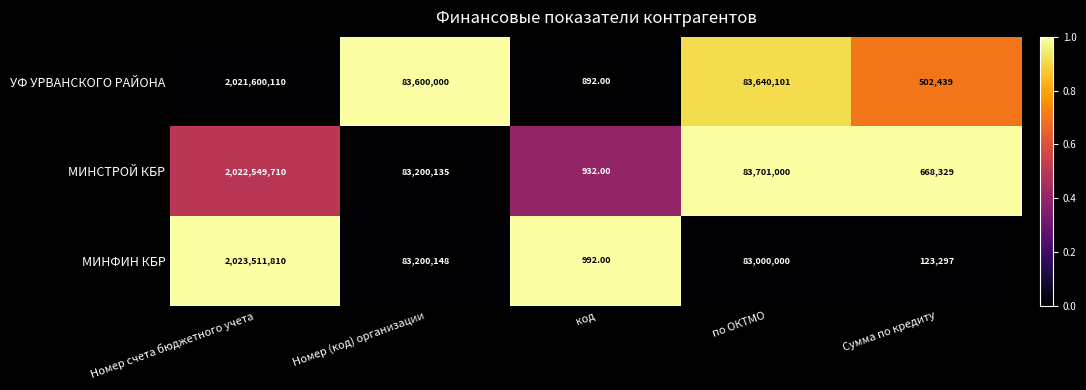

What is the total value across all series at Номер (код) организации?

250000283